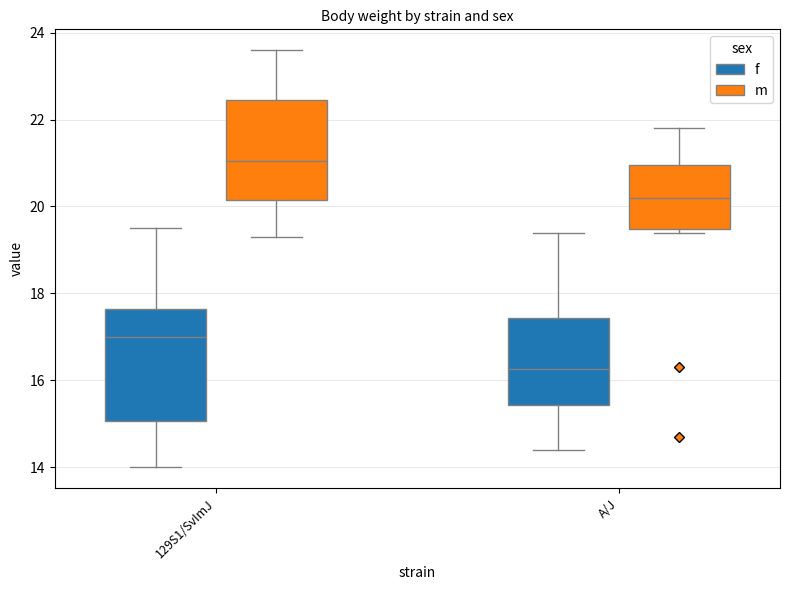

Which box's median line is the lowest?

A/J (f)